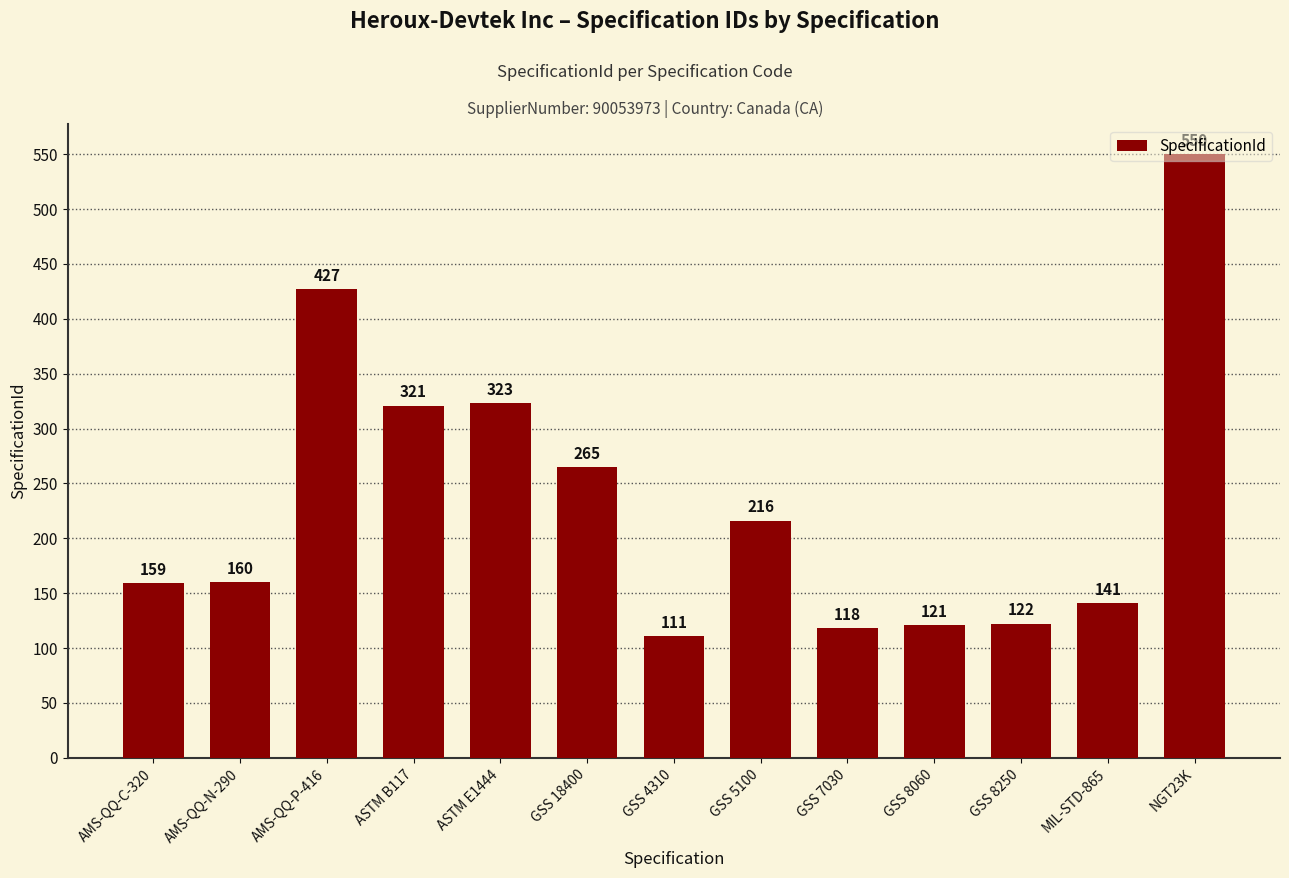

Reading left to right, what are all the values shown in this chart?

AMS-QQ-C-320=159	AMS-QQ-N-290=160	AMS-QQ-P-416=427	ASTM B117=321	ASTM E1444=323	GSS 18400=265	GSS 4310=111	GSS 5100=216	GSS 7030=118	GSS 8060=121	GSS 8250=122	MIL-STD-865=141	NGT23K=550